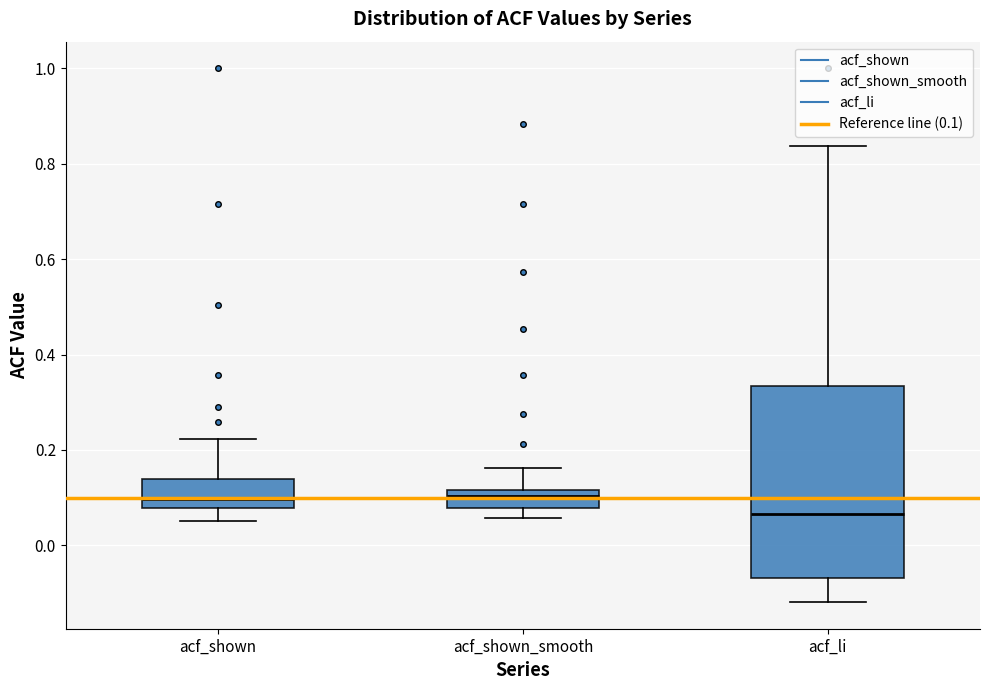

Reading left to right, transcribe this box plot: for each box, give where its median line is, the range the box spans, and where its two whiskers end, as read against the y-axis. The values are not printed on the chart, so give them approximately, as read against the axis.

acf_shown: median 0.10, box 0.08 to 0.14, whiskers 0.06 to 0.22
acf_shown_smooth: median 0.10, box 0.08 to 0.12, whiskers 0.06 to 0.16
acf_li: median 0.06, box -0.06 to 0.34, whiskers -0.12 to 0.84